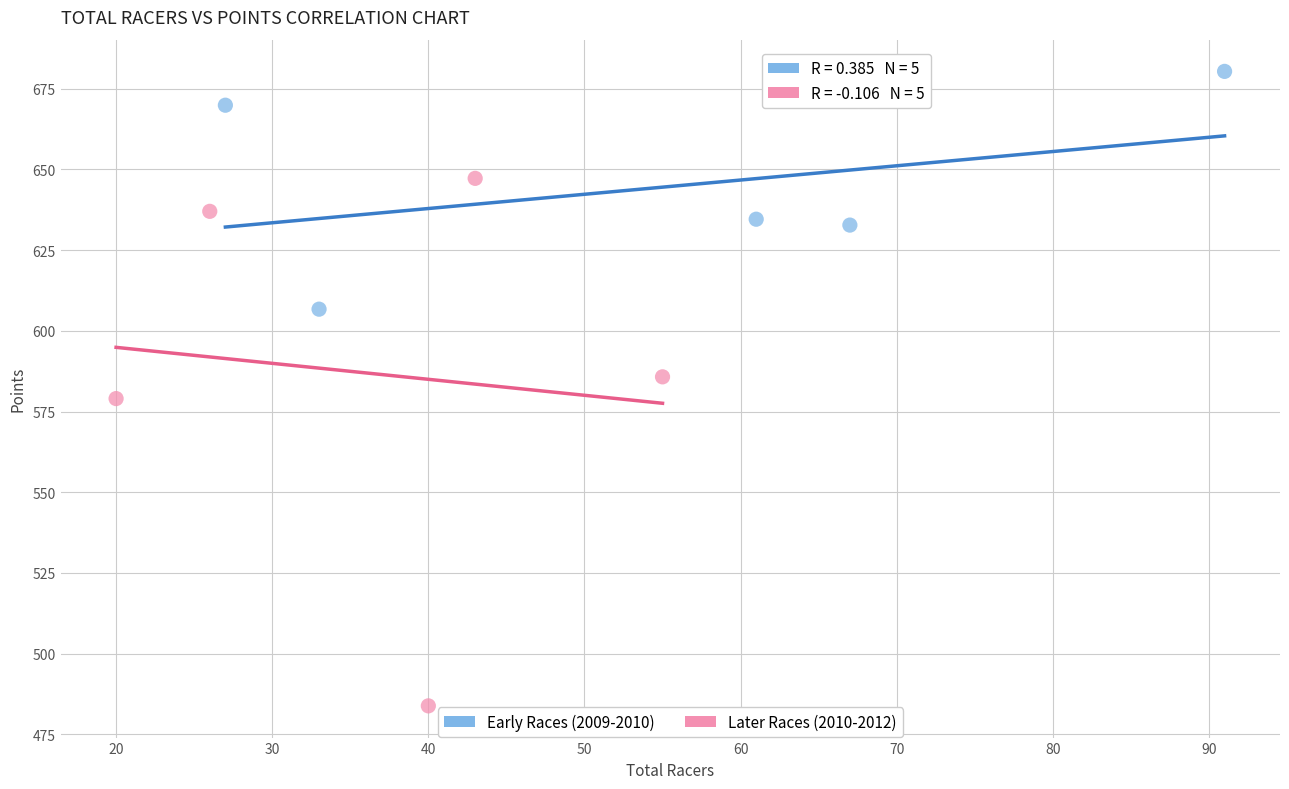

What are all the series names shown in the legend?

Early Races (2009-2010), Later Races (2010-2012)